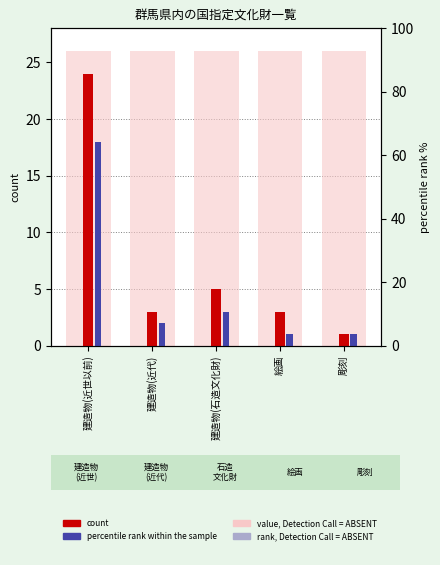

Between 建造物(石造文化財) and 絵画, which series saw the biggest shift?

count